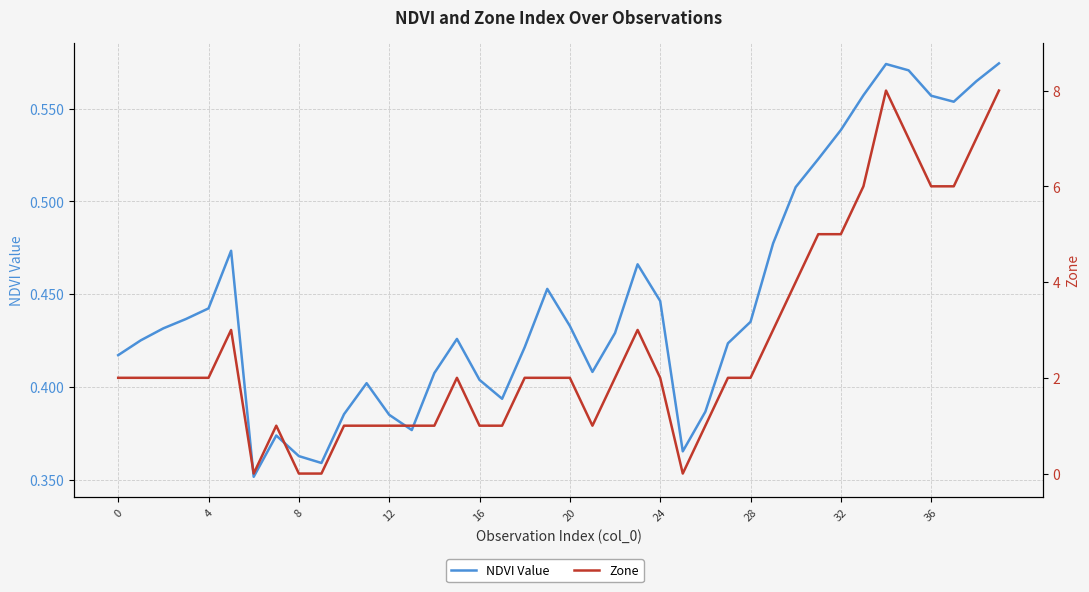

Which series changed the most between 16 and 34?

Zone